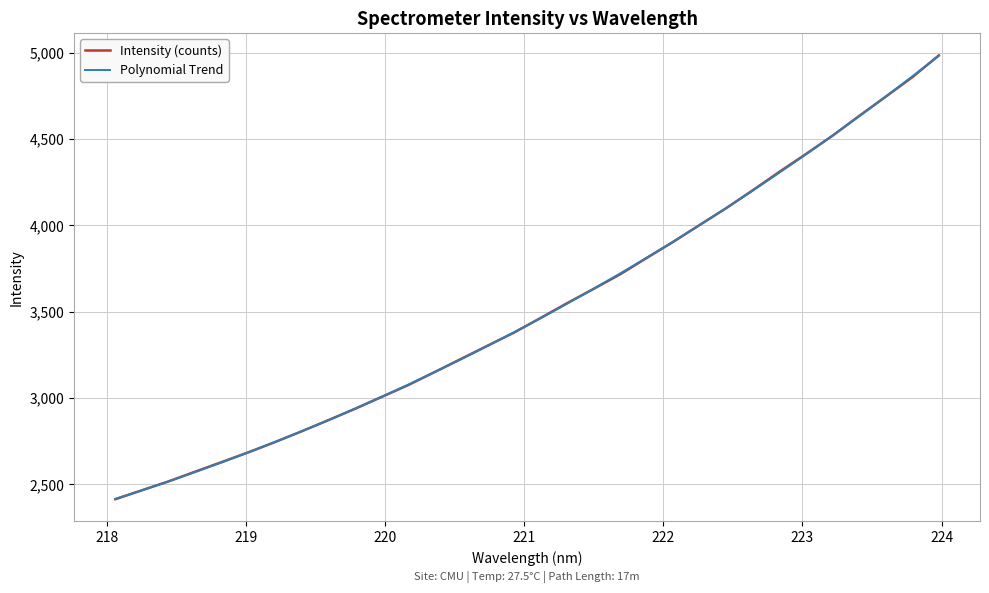

Which series has the widest spread of values?

Intensity (counts)